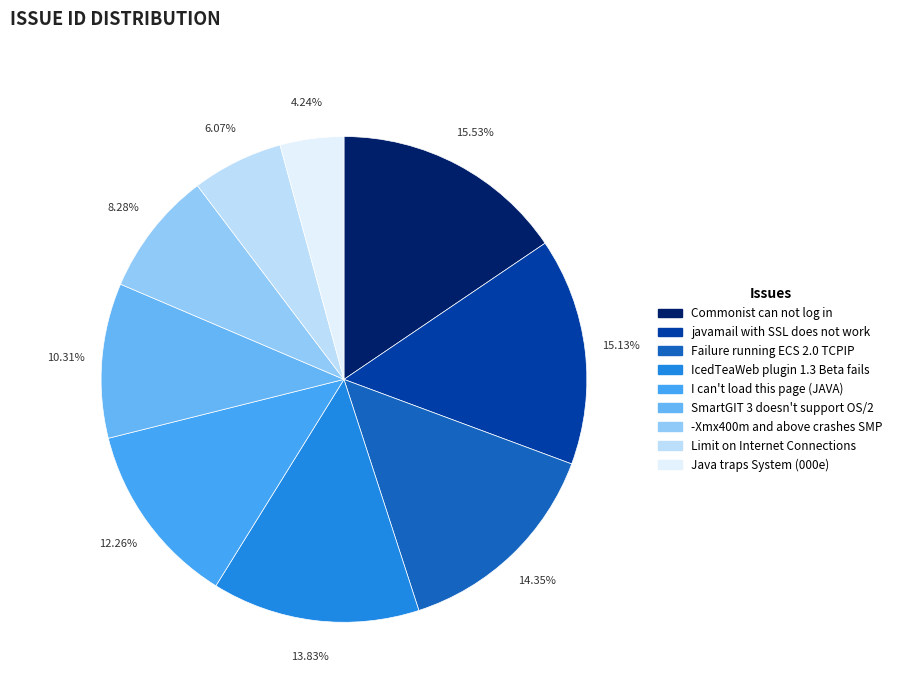

To the nearest percent, what portion does Commonist can not log in represent?

16%